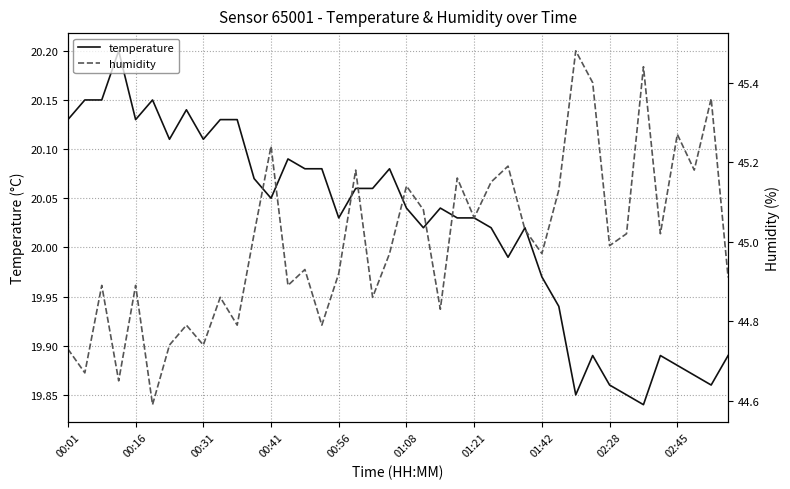

Is it true that humidity equals 66.8 at 38?

False